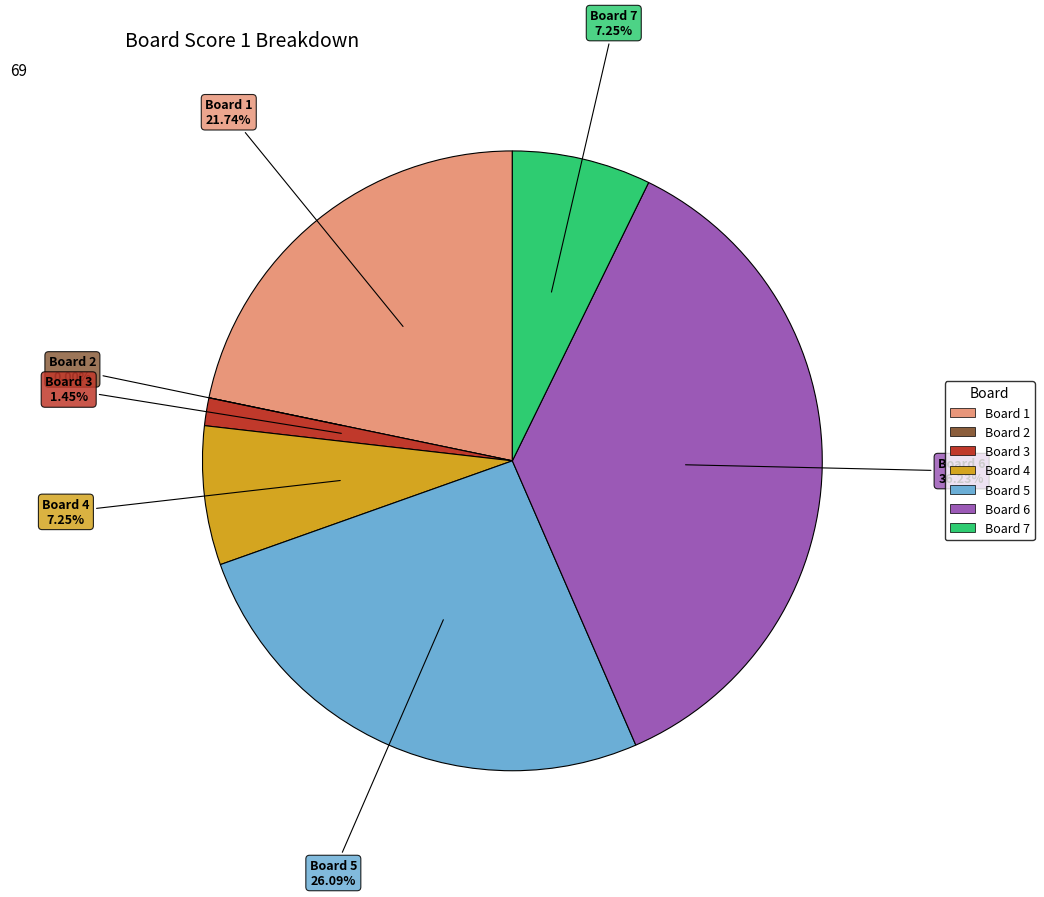

What is the smallest slice in the pie chart?

Board 2